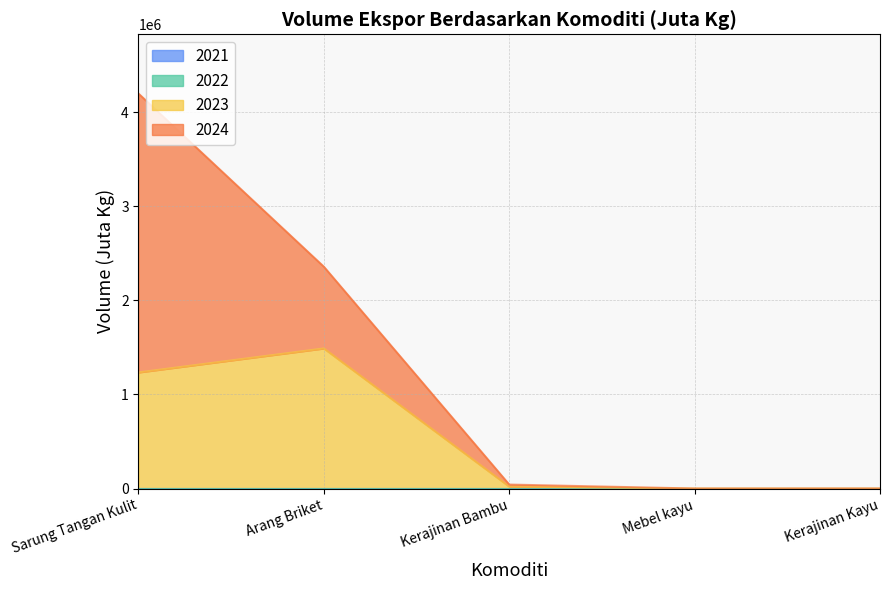

Is it true that 2023 equals 591688 at Sarung Tangan Kulit?

False